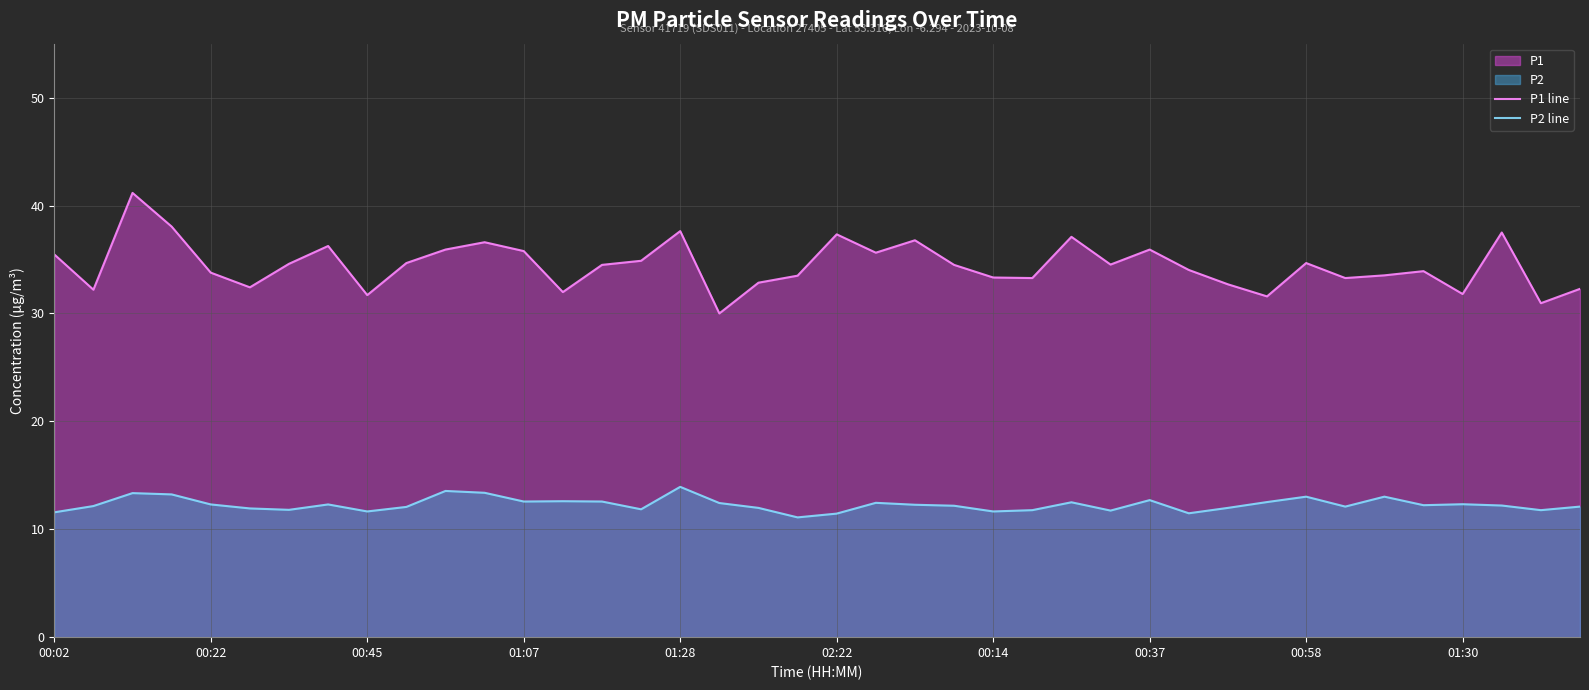

How many lines are shown in the chart?

2